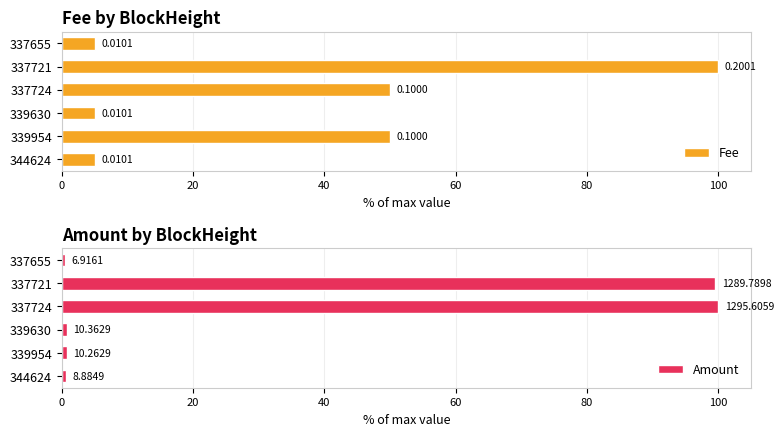

Which series has the widest spread of values?

Amount